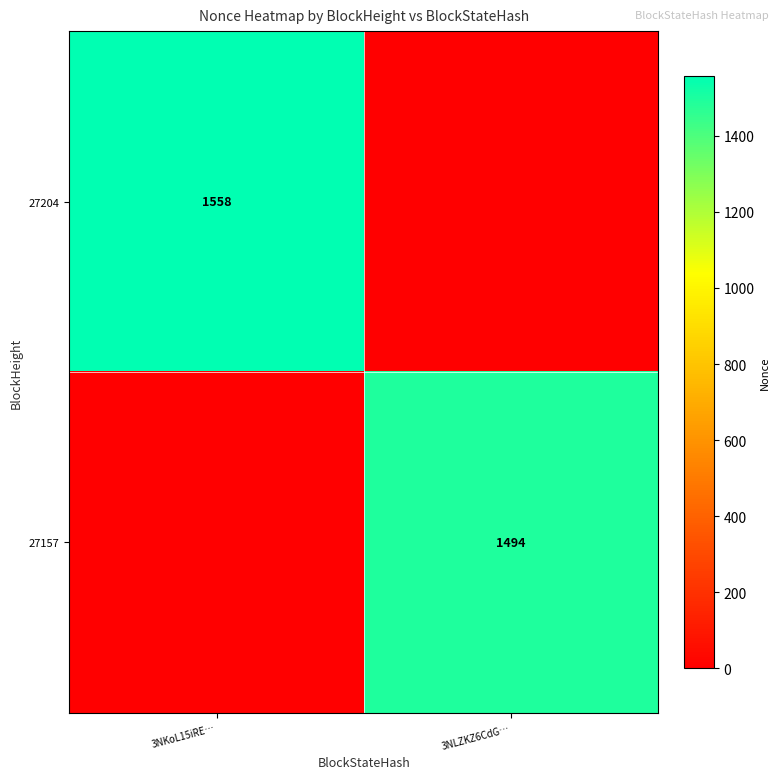

The value of 27204 at 3NKoL15iRE… is 1558. True or false?

True